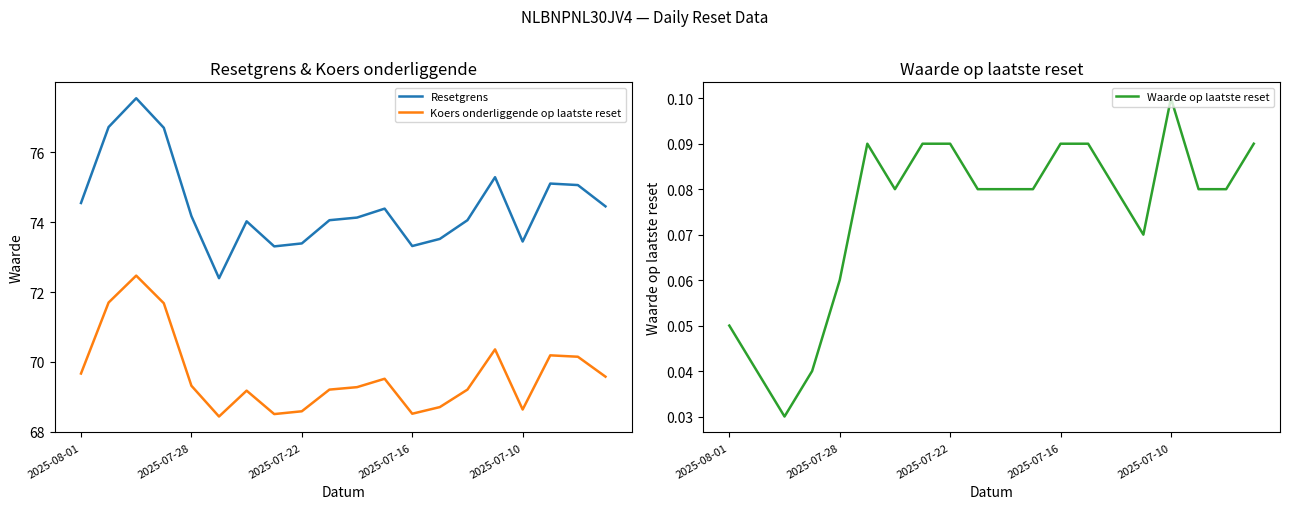

True or false: Koers onderliggende op laatste reset and Resetgrens cross at least once.

False